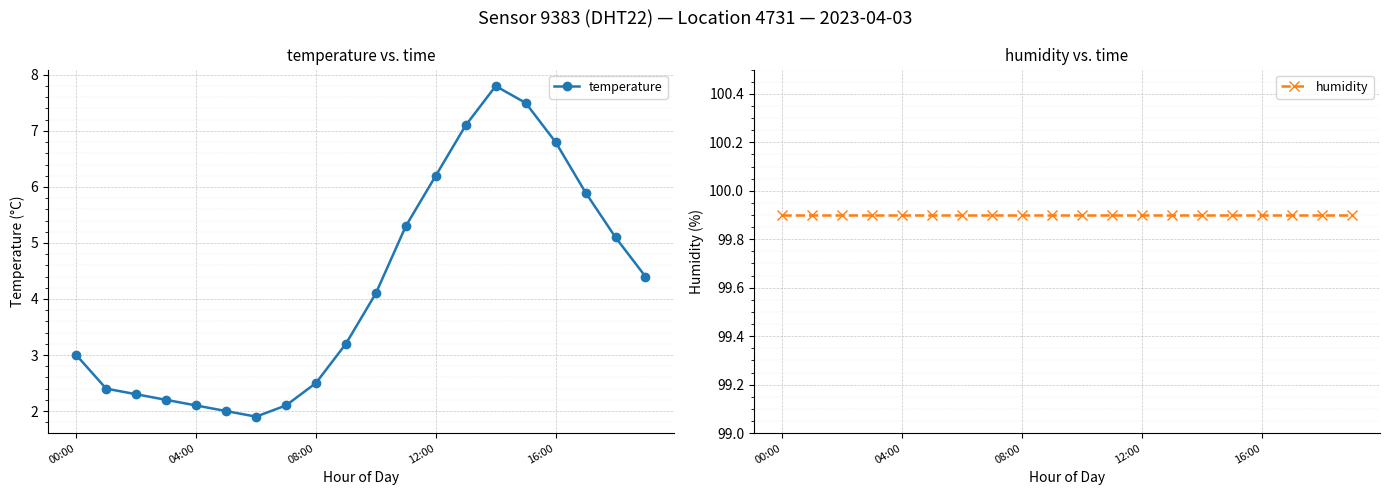

What is the value of the temperature point at the 3rd from the left?

2.3